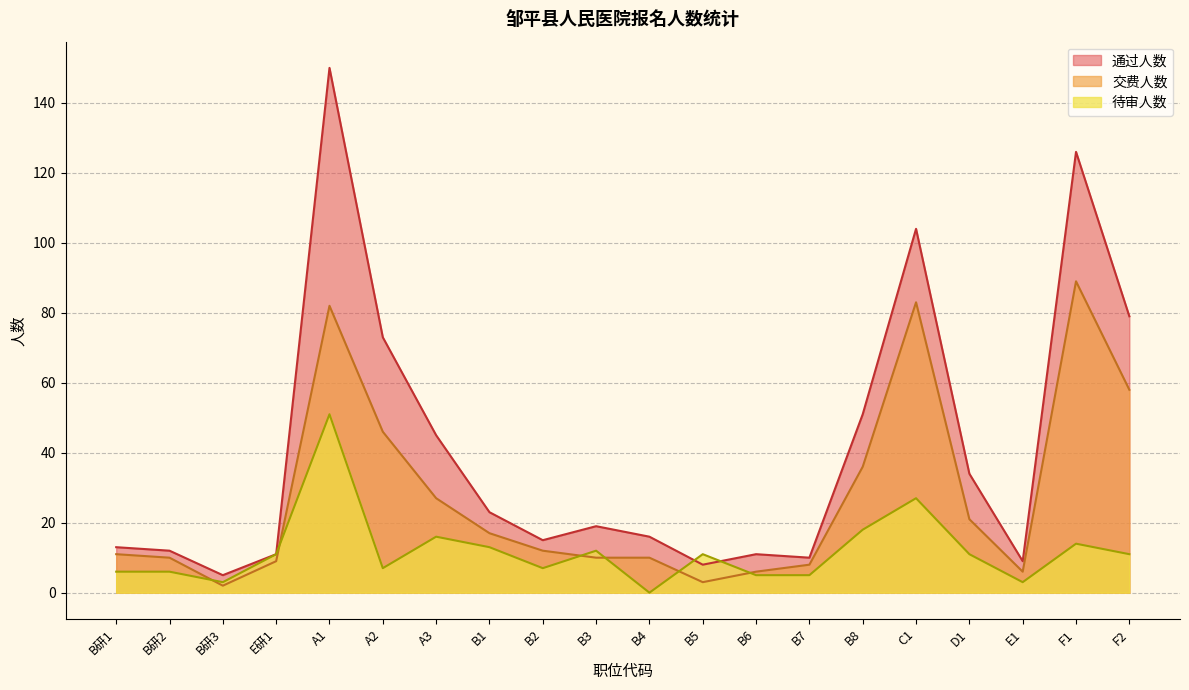

List the labels in order of 交费人数 value, smallest first.

B研3, B5, B6, E1, B7, E研1, B研2, B3, B4, B研1, B2, B1, D1, A3, B8, A2, F2, A1, C1, F1